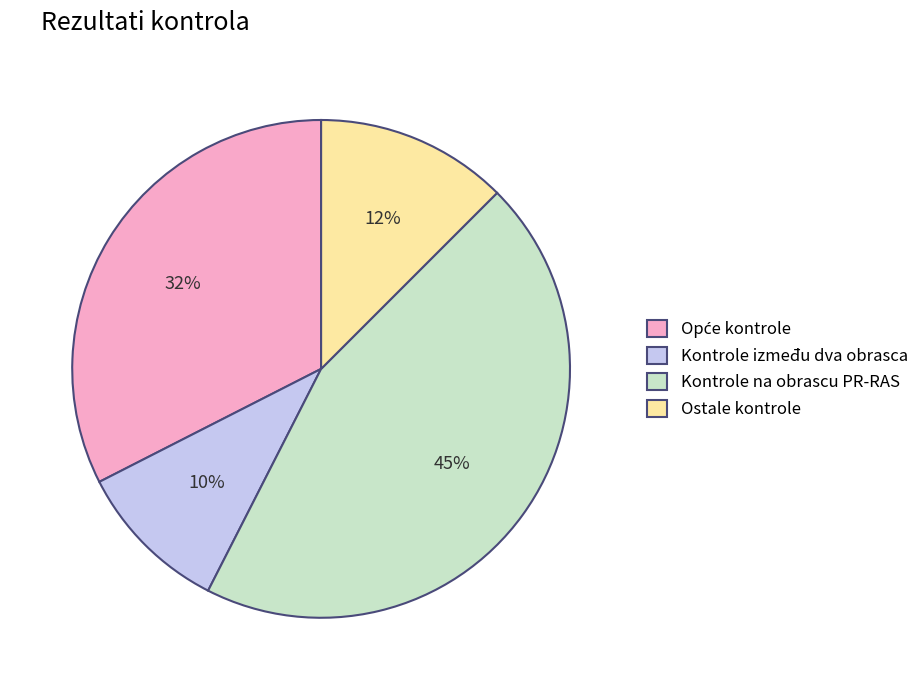

To the nearest percent, what portion does Kontrole na obrascu PR-RAS represent?

45%